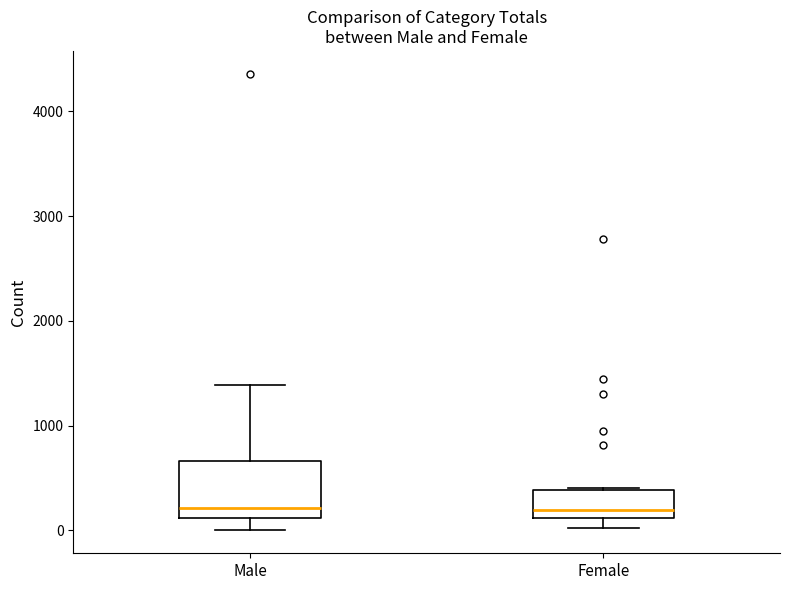

Where is the lower edge of the box for Female on the y-axis? The values are not printed on the chart, so give them approximately, as read against the axis.

100